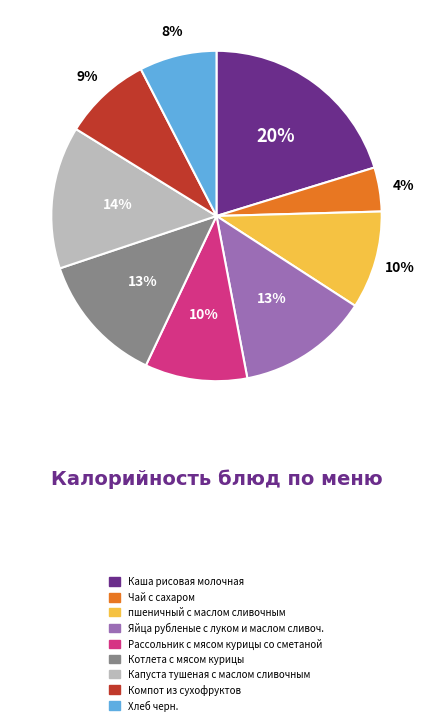

To the nearest percent, what percentage of the pie is Хлеб черн.?

8%